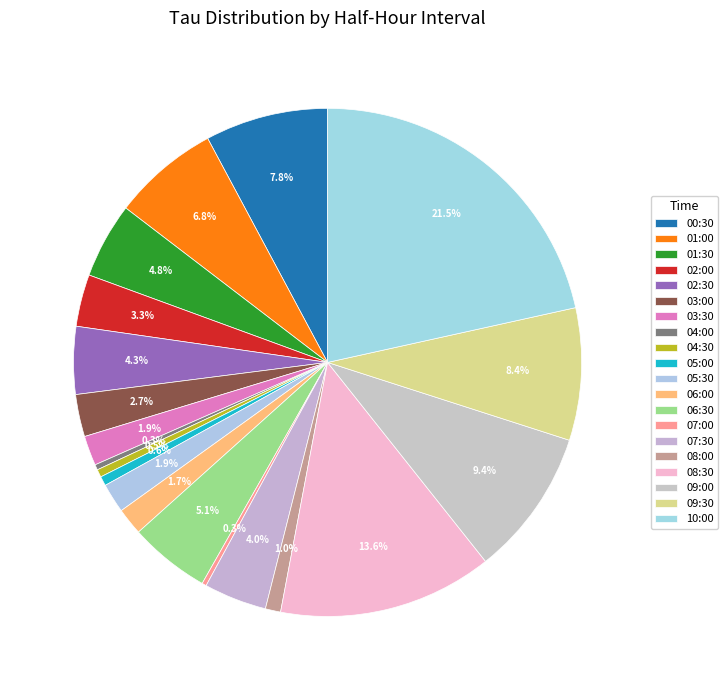

How much of the chart is everything except 03:00?

97.3%